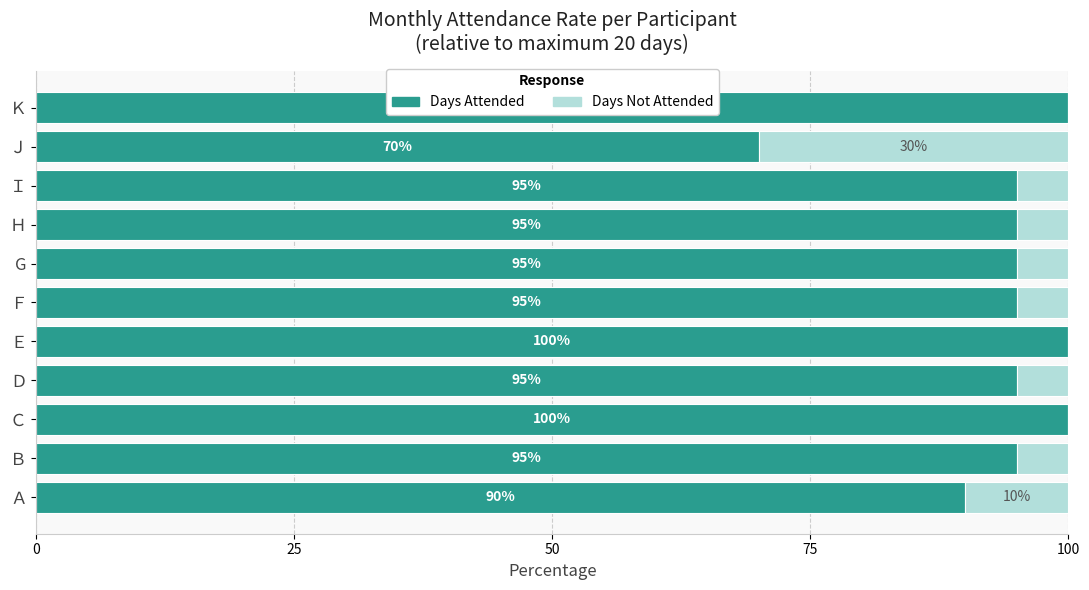

How many Days Attended values are between 95 and 100?

9